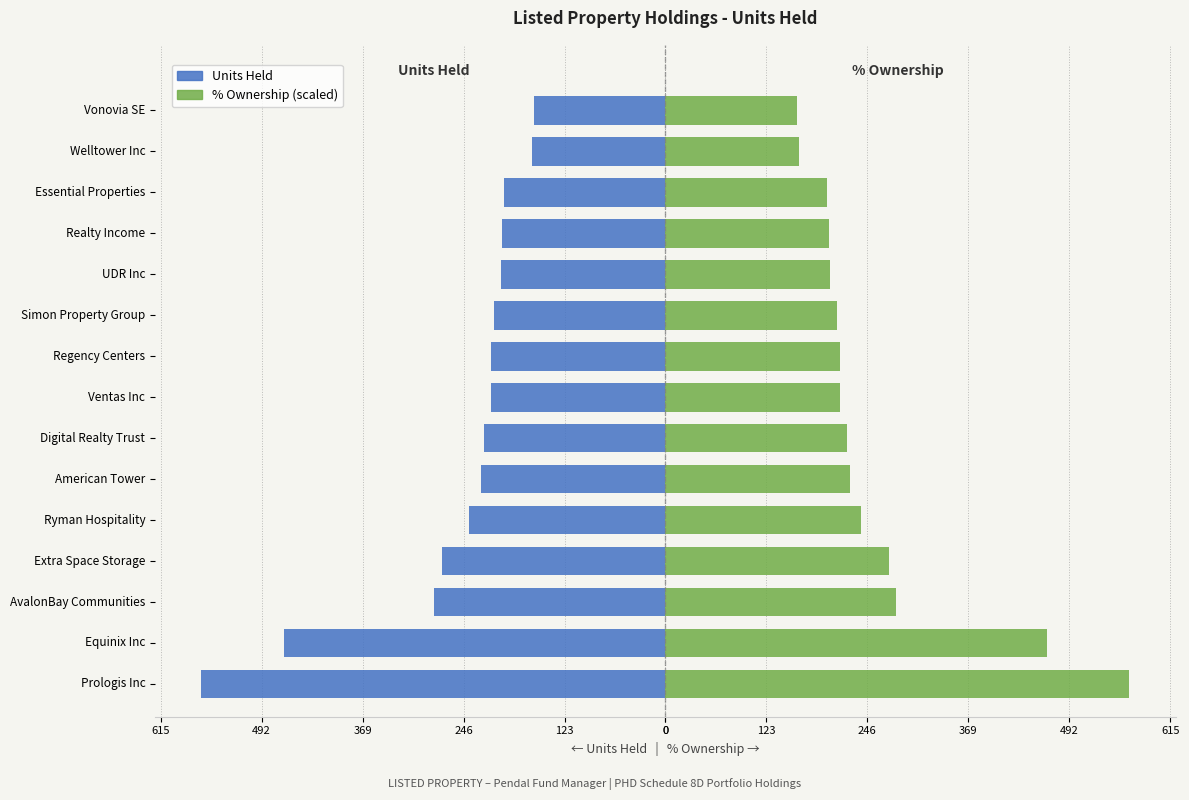

What is the difference between the highest and lowest values at Ryman Hospitality?

477.6